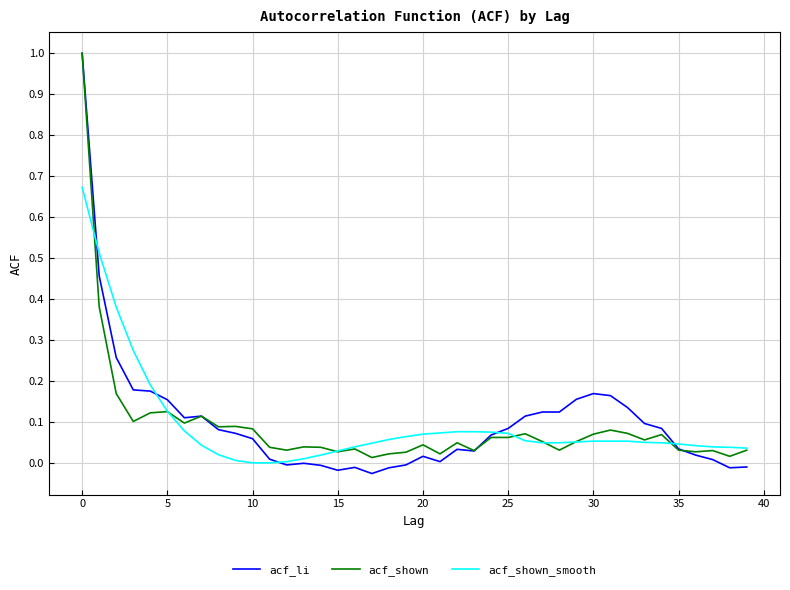

Which series has the largest range (max minus min)?

acf_li